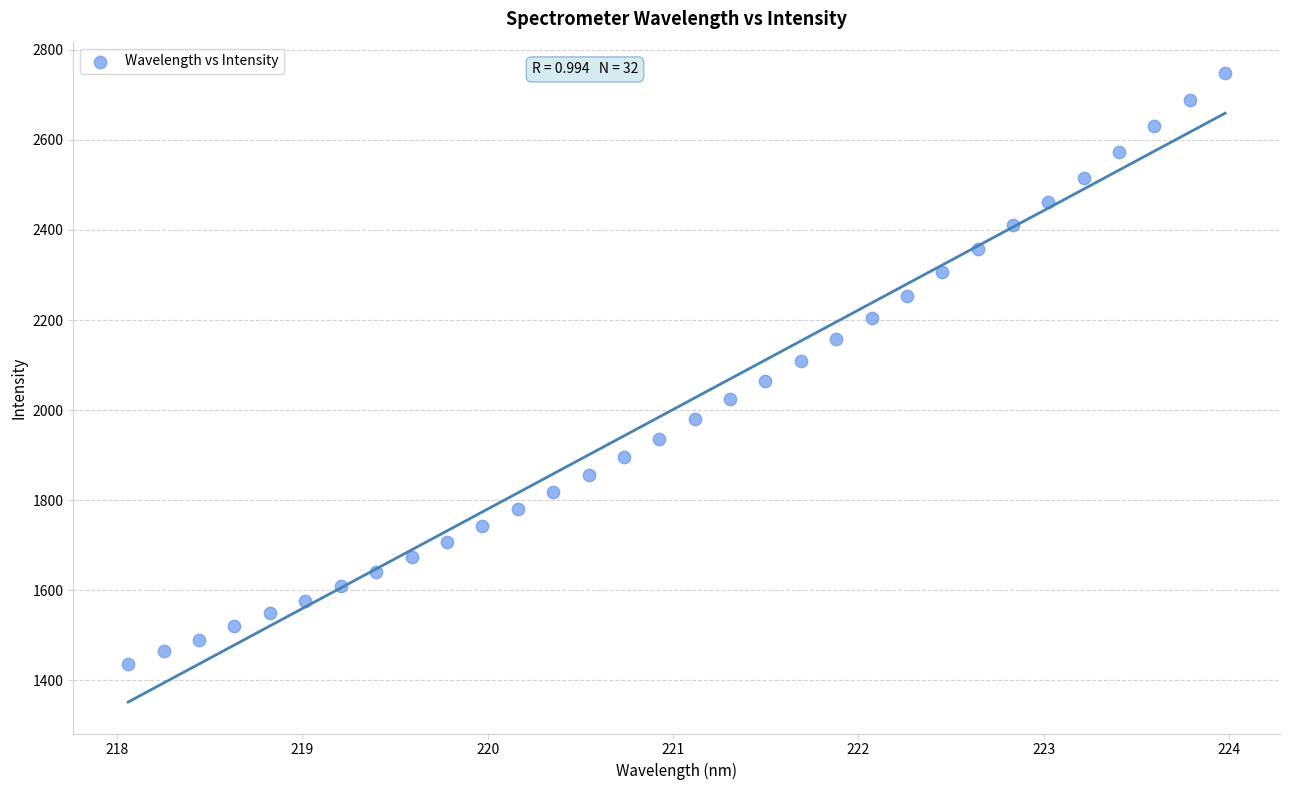

What is the range of Y values (max minus min)?

1311.5